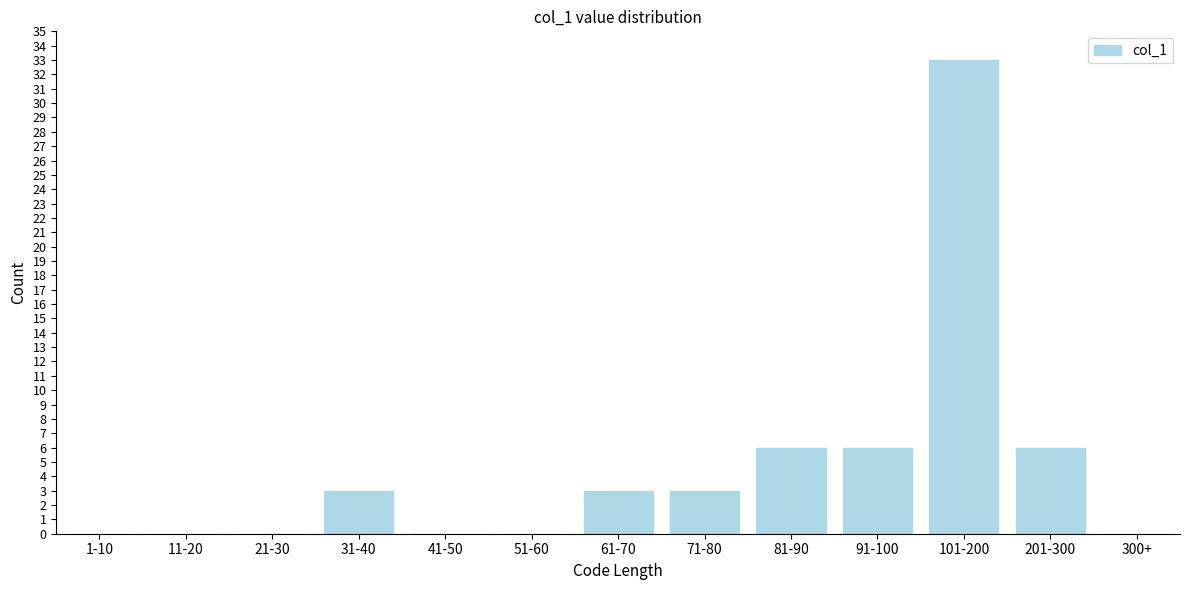

Reading left to right, what are all the values shown in this chart?

1-10=0	11-20=0	21-30=0	31-40=3	41-50=0	51-60=0	61-70=3	71-80=3	81-90=6	91-100=6	101-200=33	201-300=6	300+=0